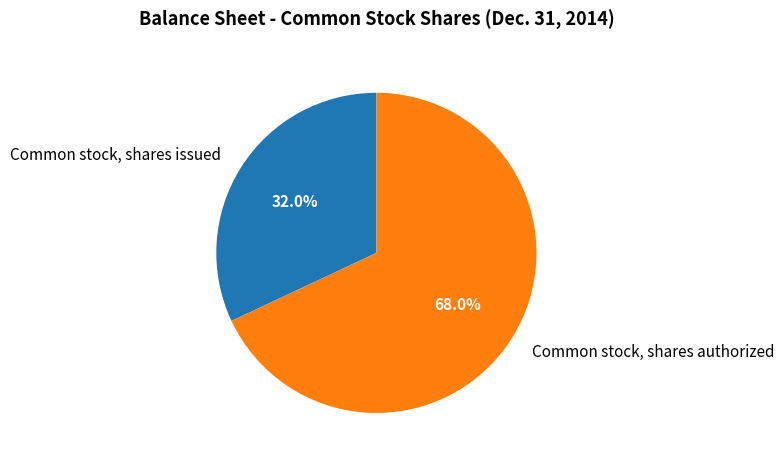

What percentage is the Common stock, shares authorized slice, to the nearest percent?

68%